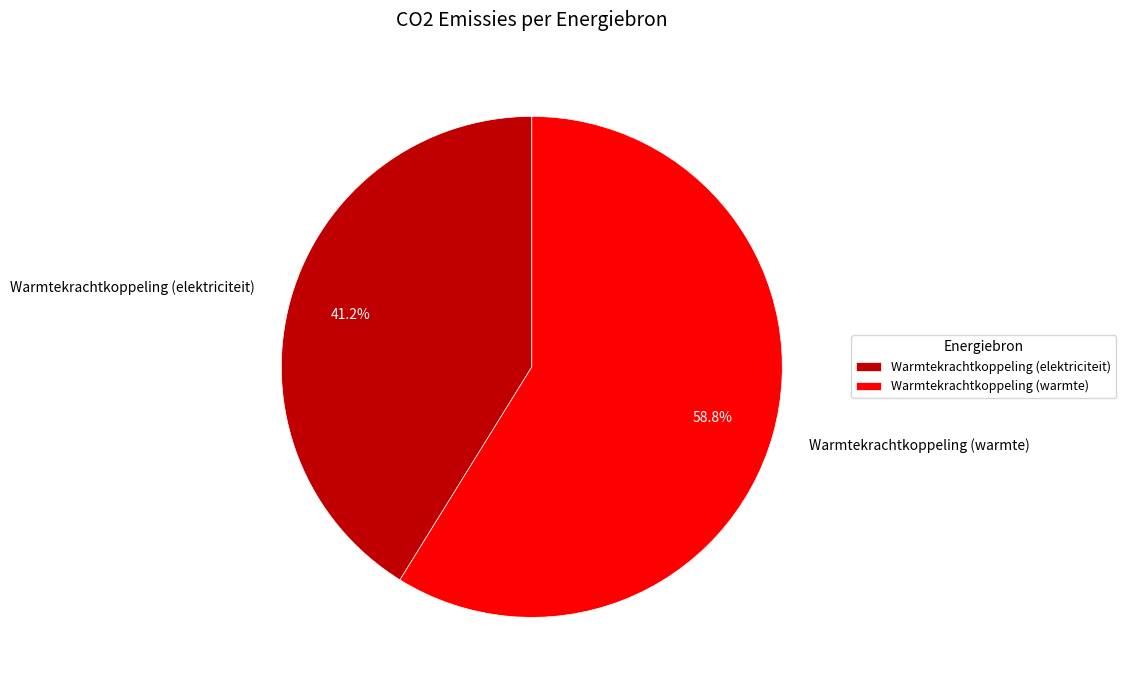

Does Warmtekrachtkoppeling (elektriciteit) account for over 50% of the chart?

No